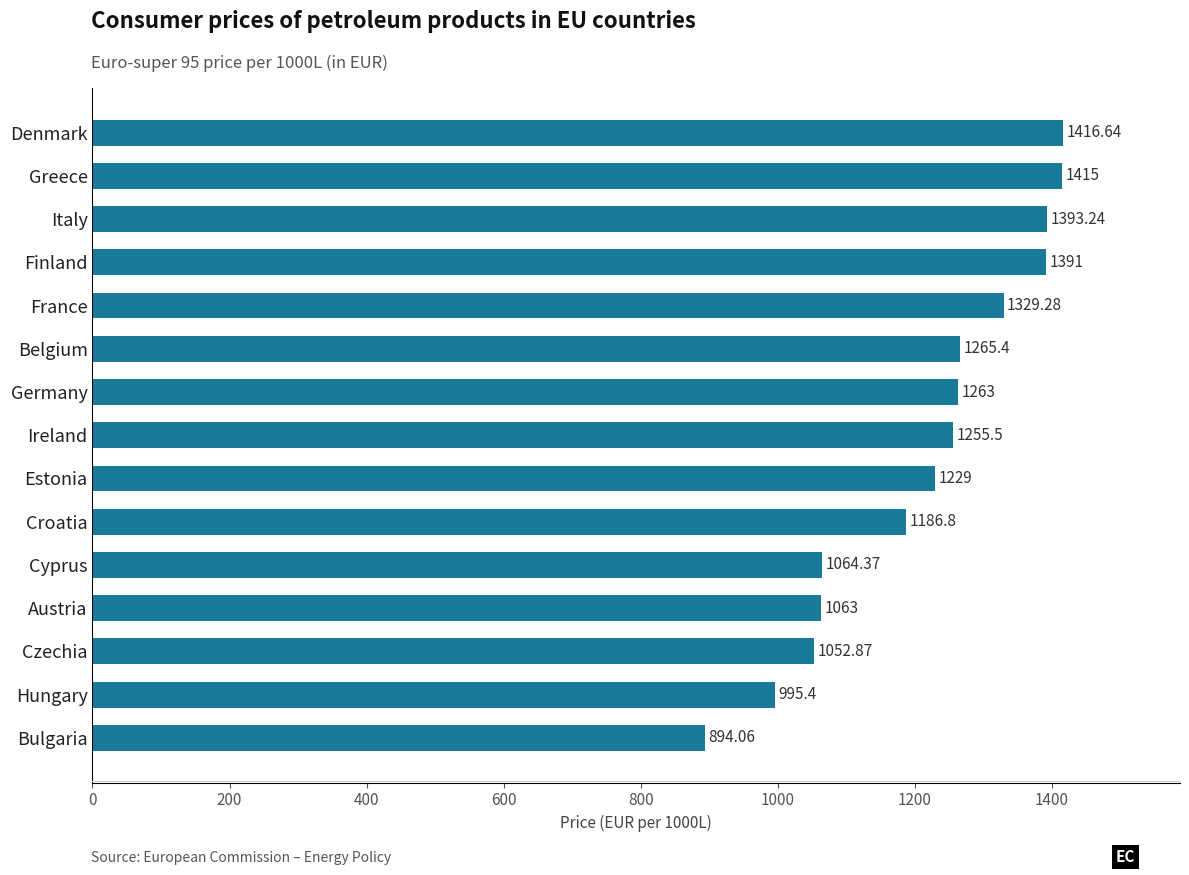

How many bars are there in total?

15